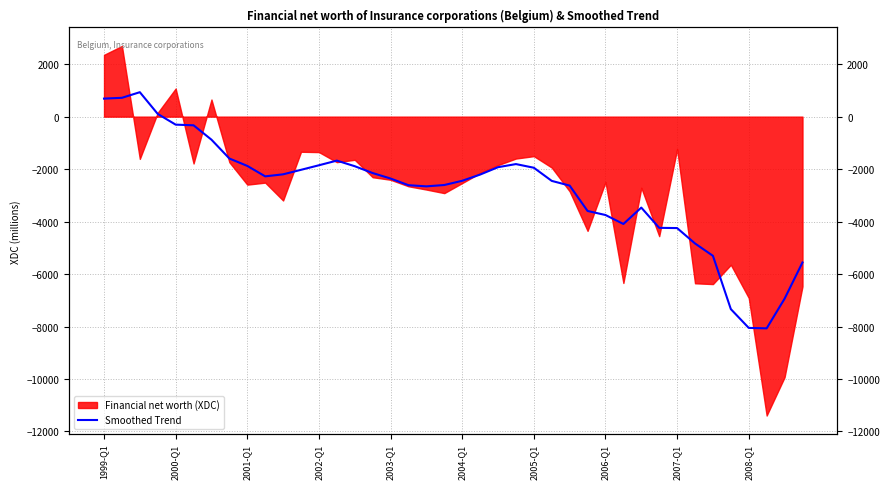

What is the sum of all values?

-111747.2